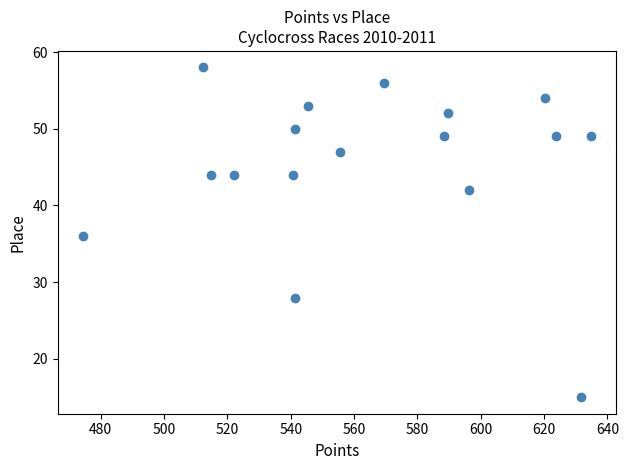

What is the range of Y values (max minus min)?

43